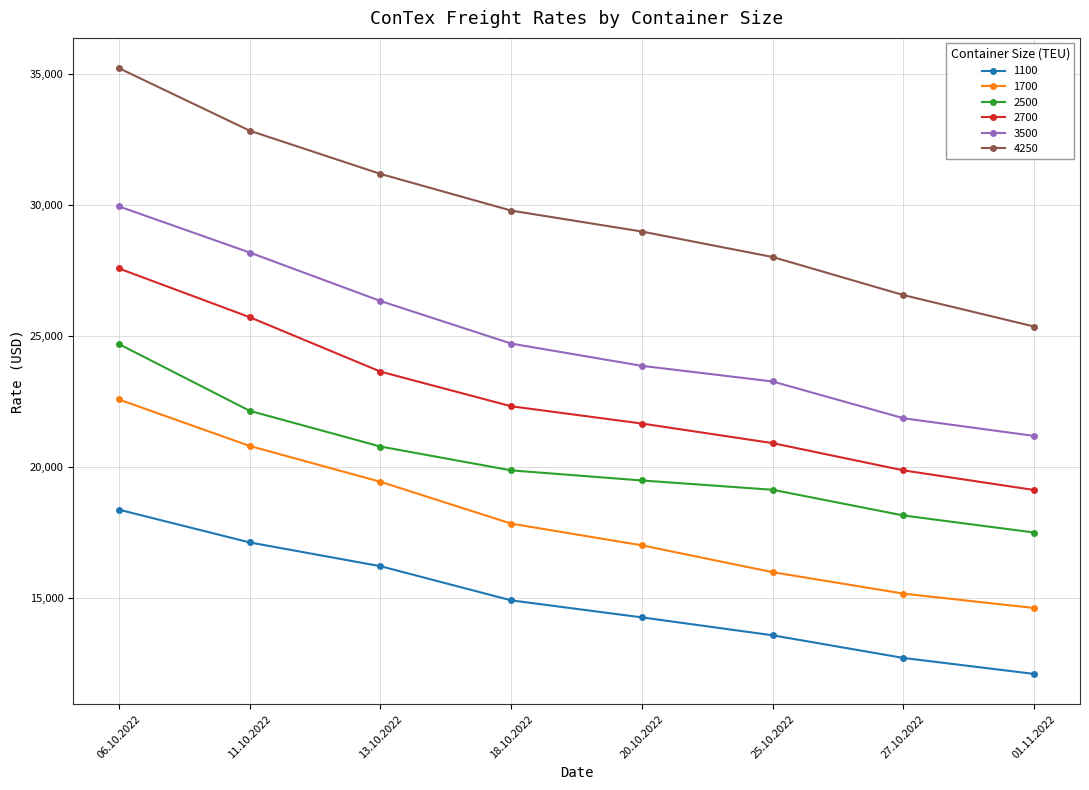

What is the spread (max minus min) of values at 06.10.2022?

16849